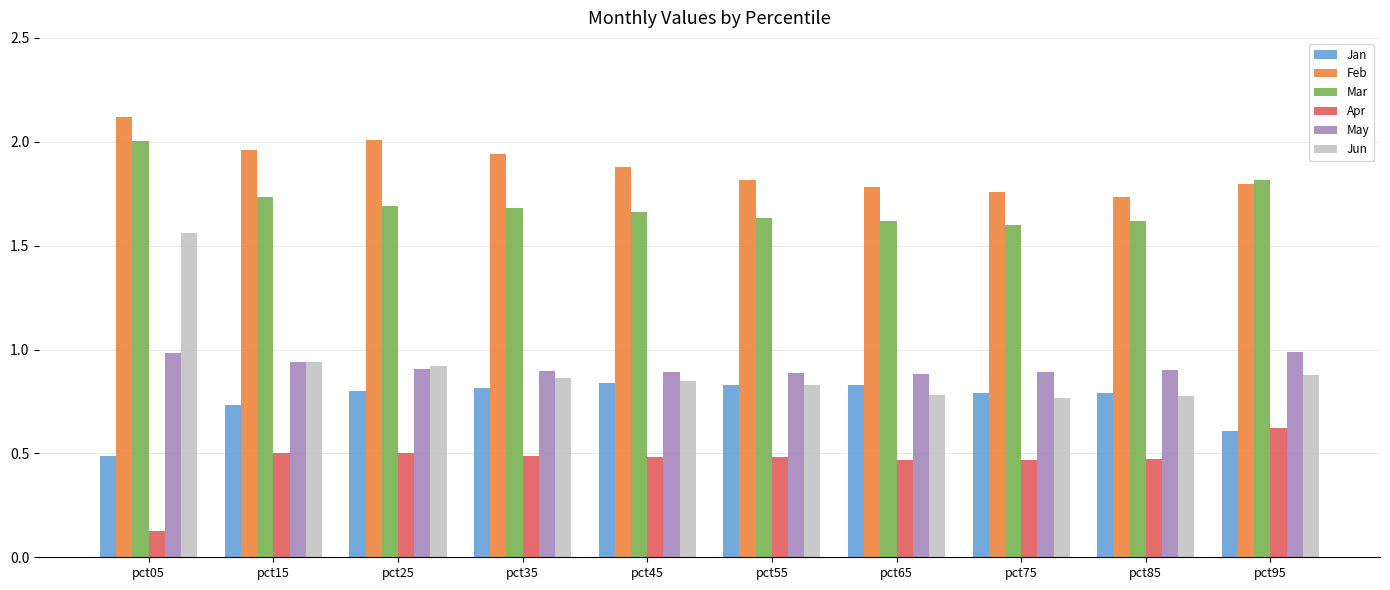

Which series changed the most between pct05 and pct35?

Jun